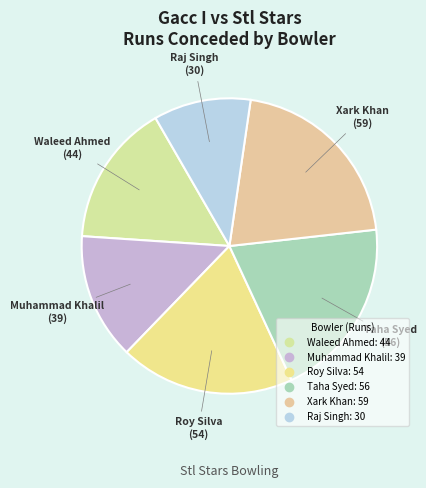

Rank the categories by value from lowest to highest.

Raj Singh, Muhammad Khalil, Waleed Ahmed, Roy Silva, Taha Syed, Xark Khan